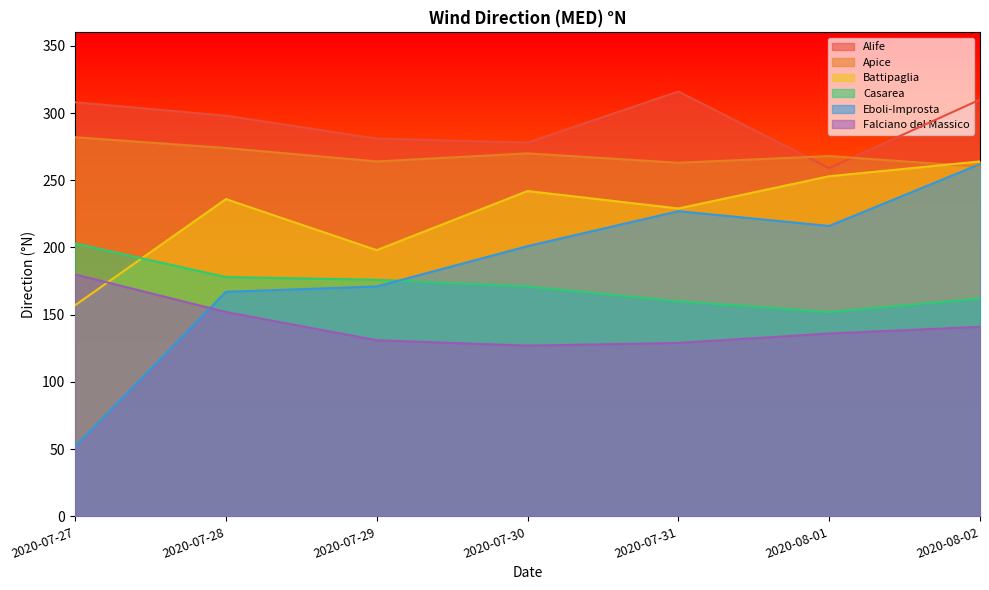

Reading right to left, list all the values displayed in this chart.

Alife: 2020-08-02=310	2020-08-01=259	2020-07-31=316	2020-07-30=278	2020-07-29=281	2020-07-28=298	2020-07-27=308
Apice: 2020-08-02=260	2020-08-01=268	2020-07-31=263	2020-07-30=270	2020-07-29=264	2020-07-28=274	2020-07-27=282
Battipaglia: 2020-08-02=264	2020-08-01=253	2020-07-31=229	2020-07-30=242	2020-07-29=198	2020-07-28=236	2020-07-27=157
Casarea: 2020-08-02=162	2020-08-01=152	2020-07-31=160	2020-07-30=171	2020-07-29=176	2020-07-28=178	2020-07-27=203
Eboli-Improsta: 2020-08-02=262	2020-08-01=216	2020-07-31=227	2020-07-30=201	2020-07-29=171	2020-07-28=167	2020-07-27=52
Falciano del Massico: 2020-08-02=141	2020-08-01=136	2020-07-31=129	2020-07-30=127	2020-07-29=131	2020-07-28=152	2020-07-27=180